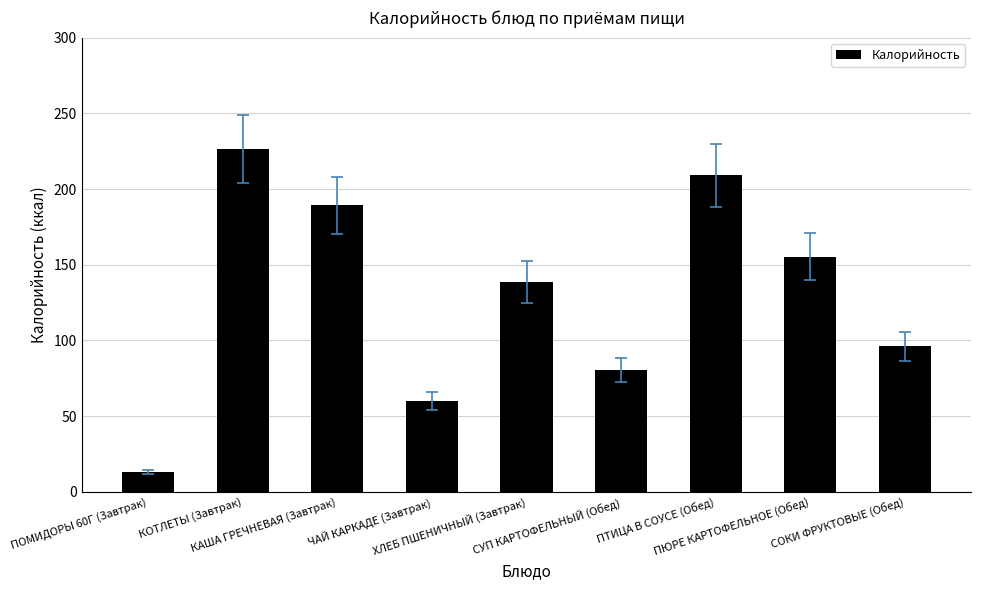

True or false: the data shows 60.1 at ЧАЙ КАРКАДЕ (Завтрак).

True